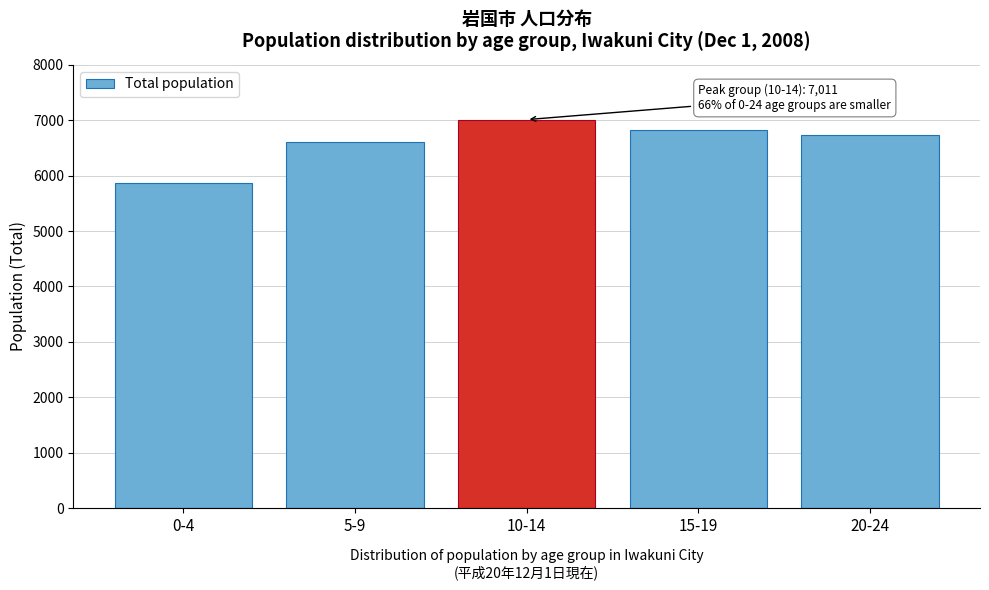

Reading left to right, extract all data points from this chart.

5864	6613	7011	6829	6740